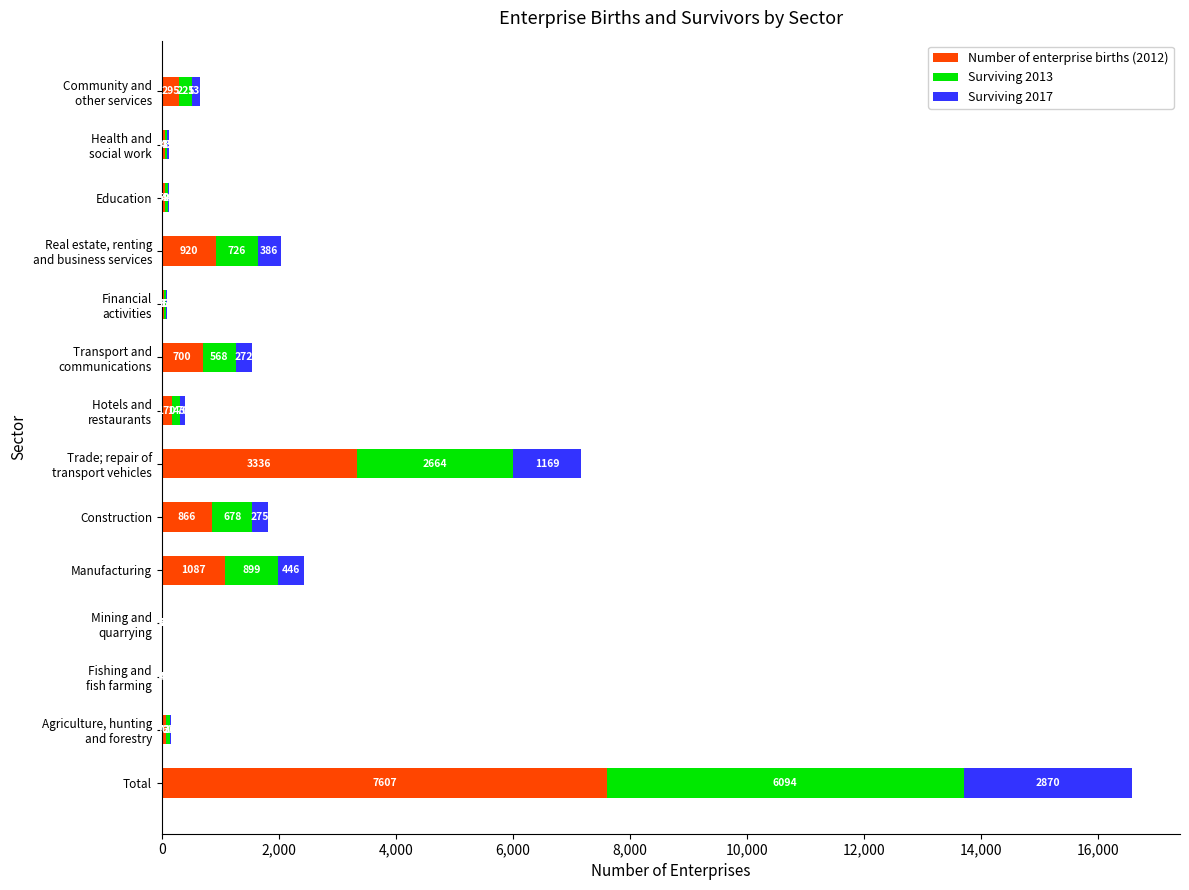

At which category is the sum across all series the highest?

Total